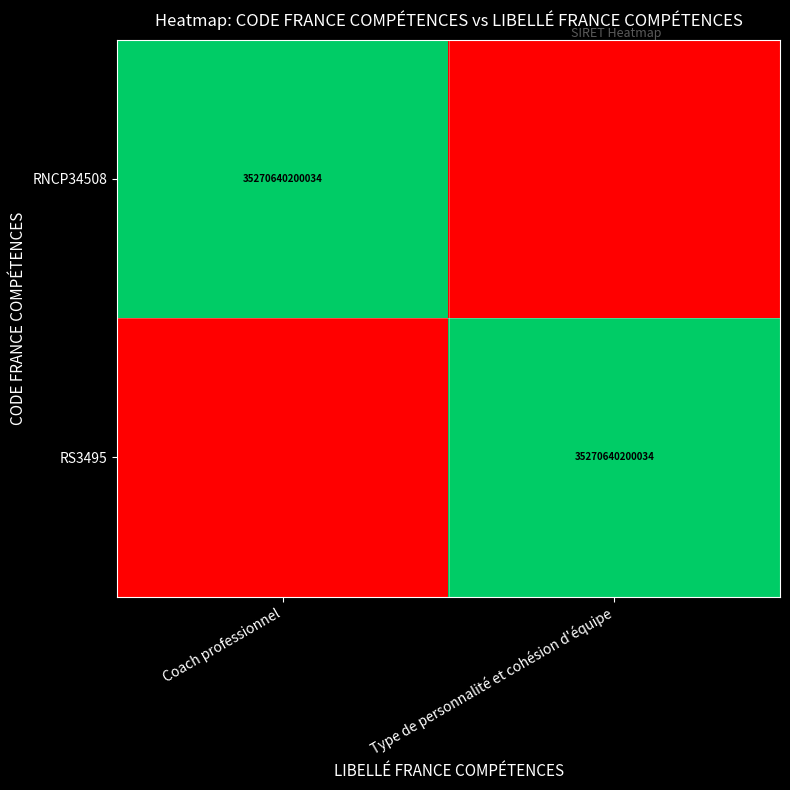

The value of RNCP34508 at Coach professionnel is 59338914136854. True or false?

False